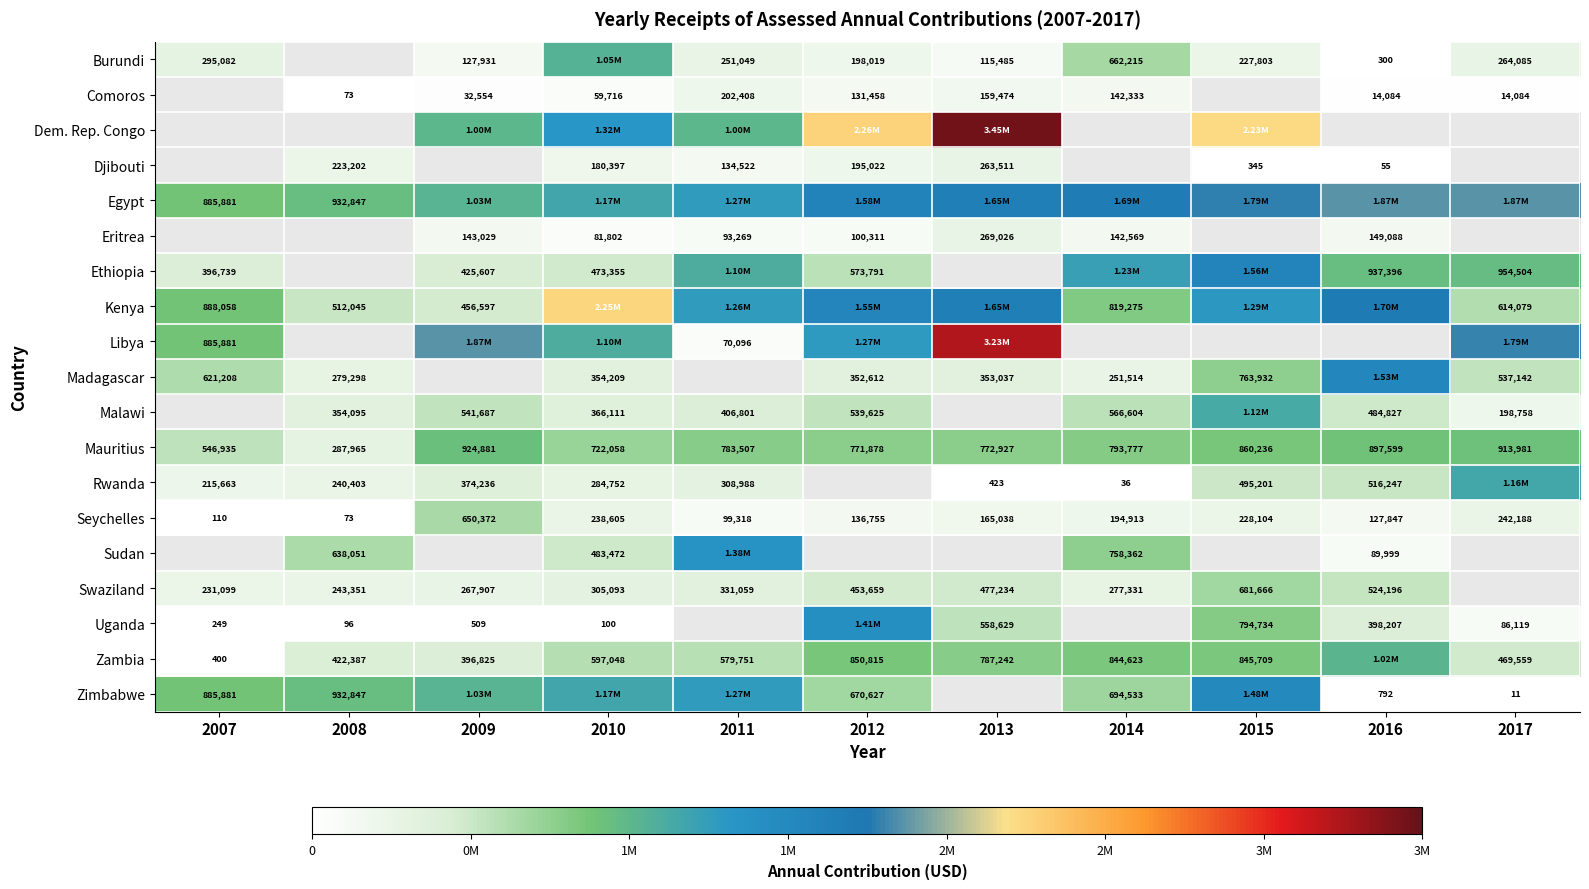

At how many categories does at least one series exceed 1796212?

7